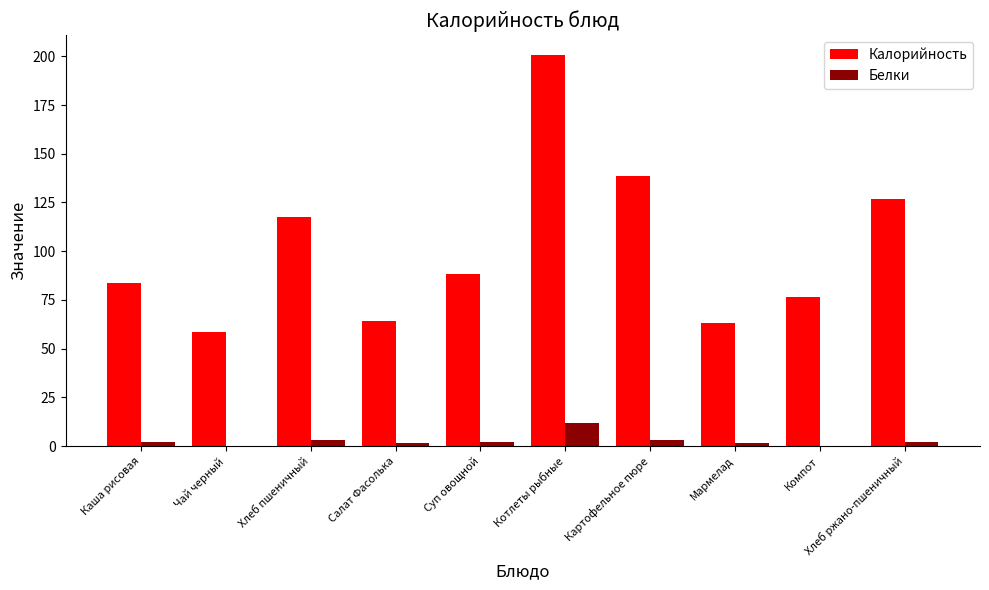

What are all the series names shown in the legend?

Калорийность, Белки